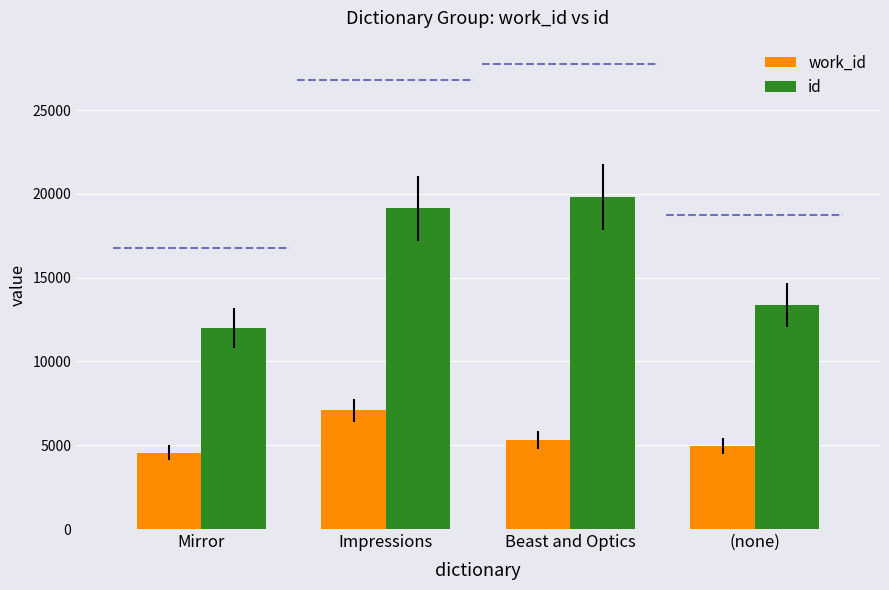

Reading left to right, extract all data points from this chart.

work_id: 4553	7080	5319	4964
id: 11989	19125	19822	13371